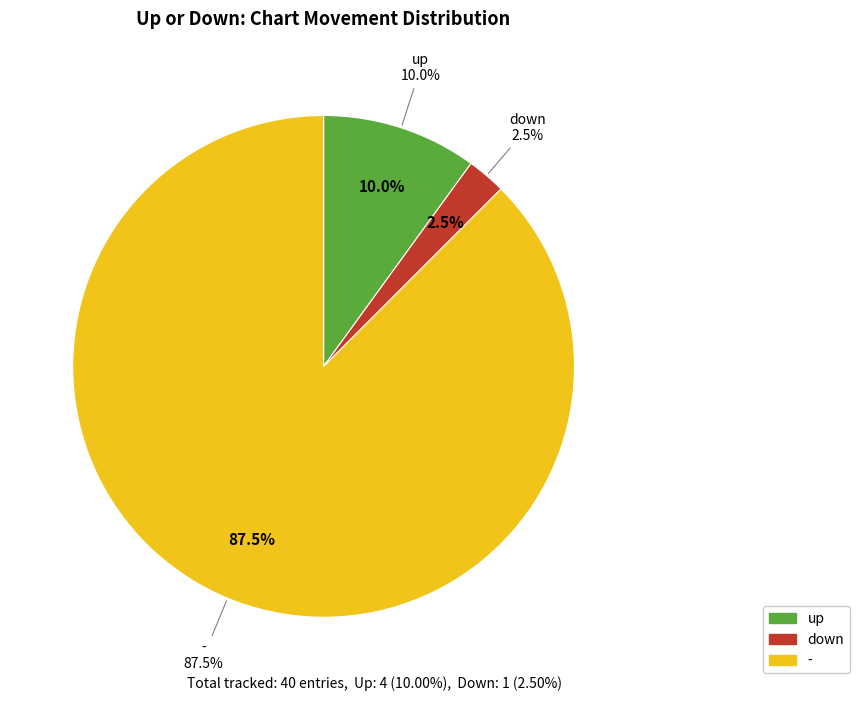

Which category accounts for the majority?

-